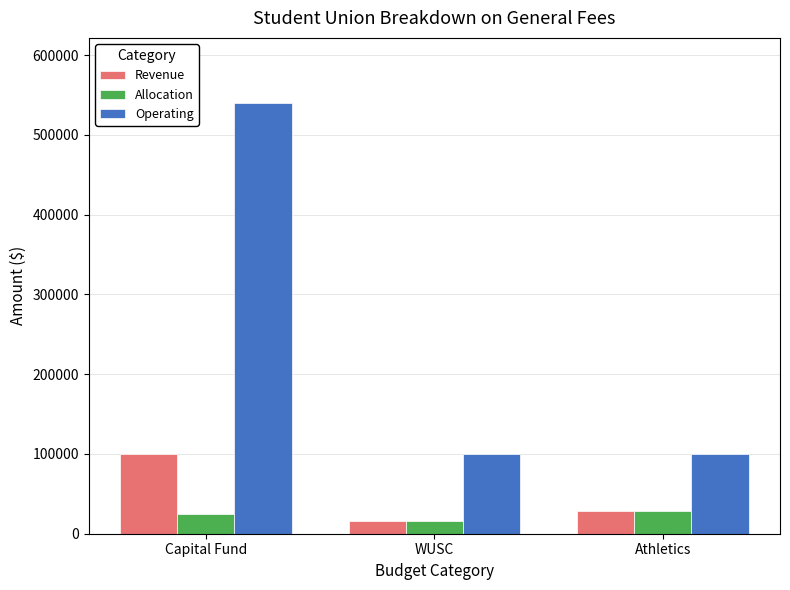

Rank the series by their maximum value, from lowest to highest.

Allocation, Revenue, Operating